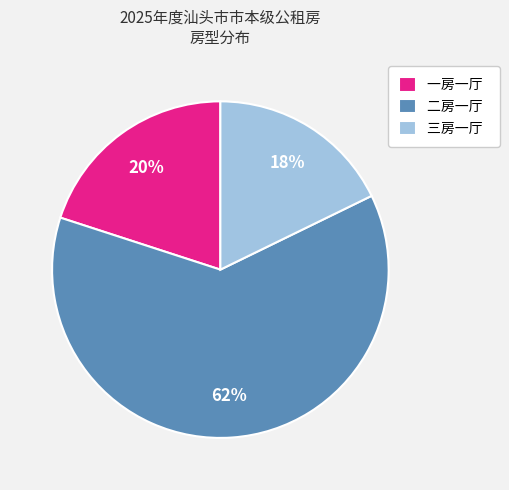

Count the number of slices in the pie.

3